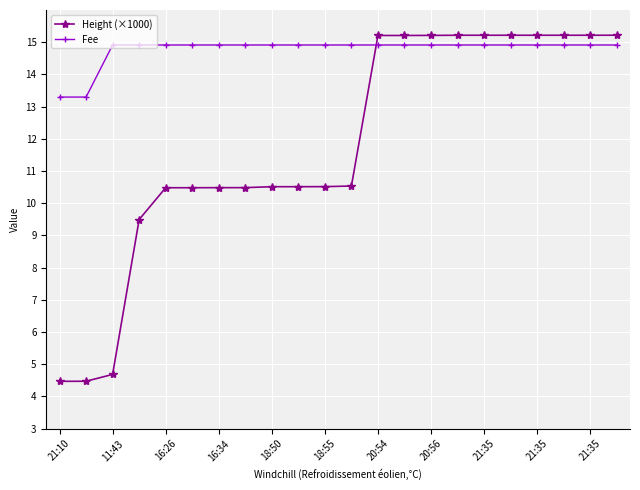

List the series in order of their overall mean, lowest first.

Height (×1000), Fee